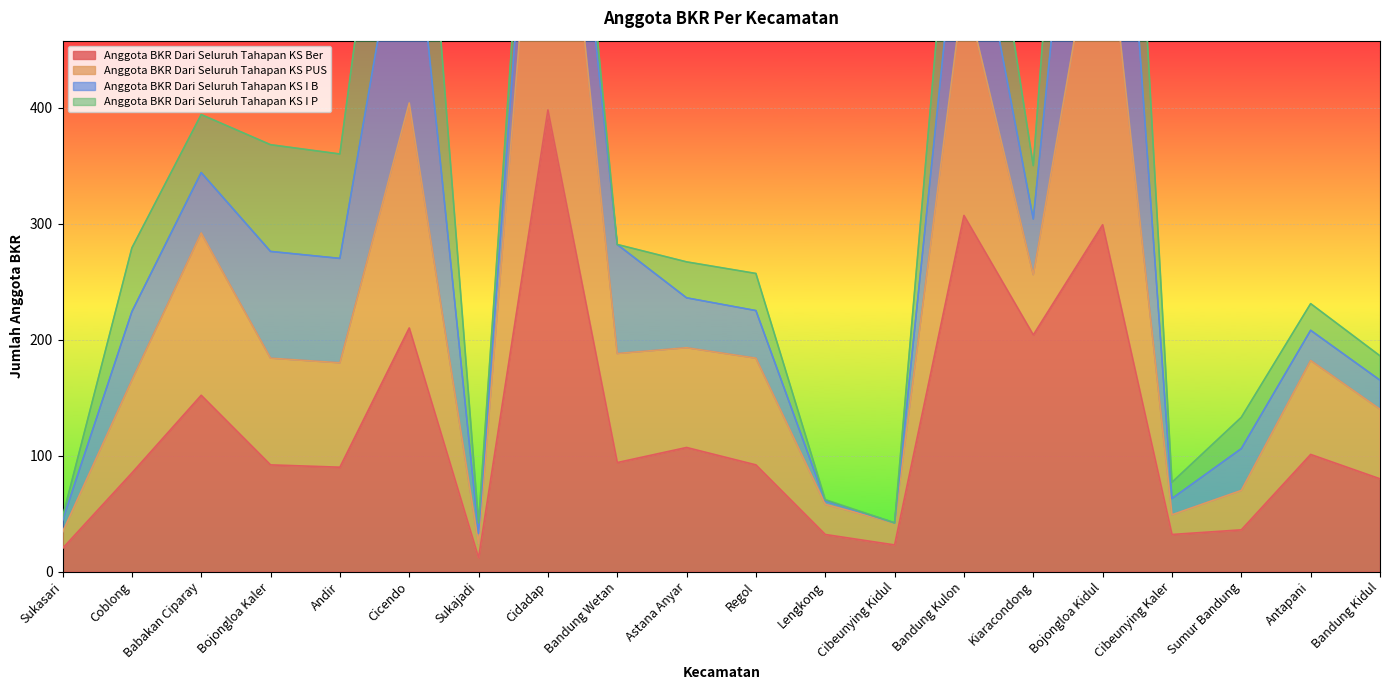

How many values in the Anggota BKR Dari Seluruh Tahapan KS Ber series exceed 92?

9